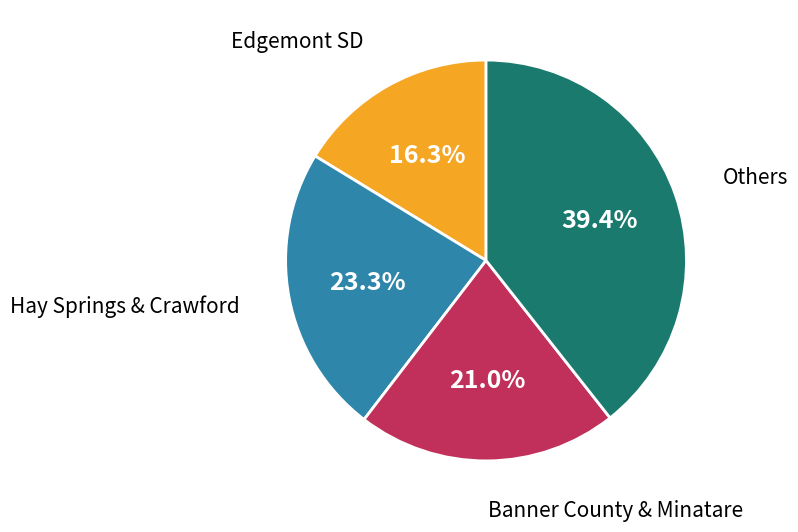

Does any single category account for the majority?

No